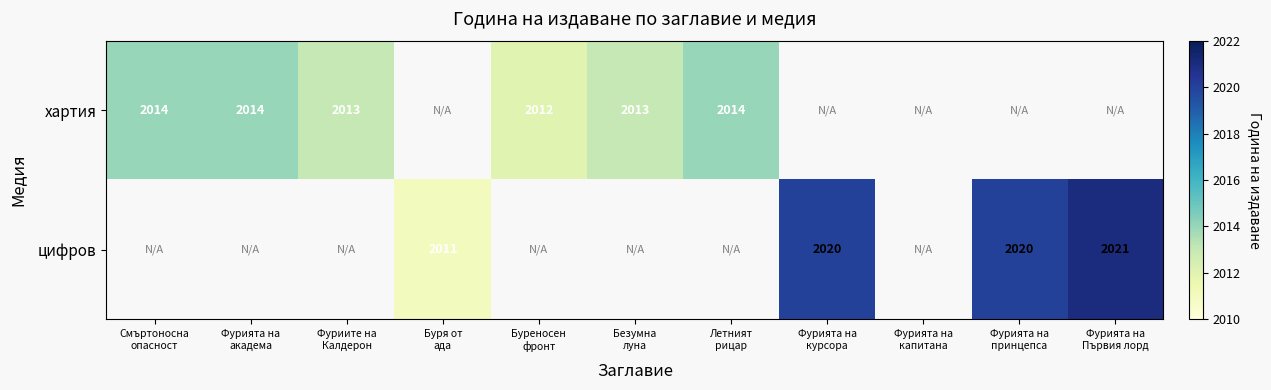

Between Фурията на
академа and Фурията на
капитана, which is larger?

Фурията на
академа